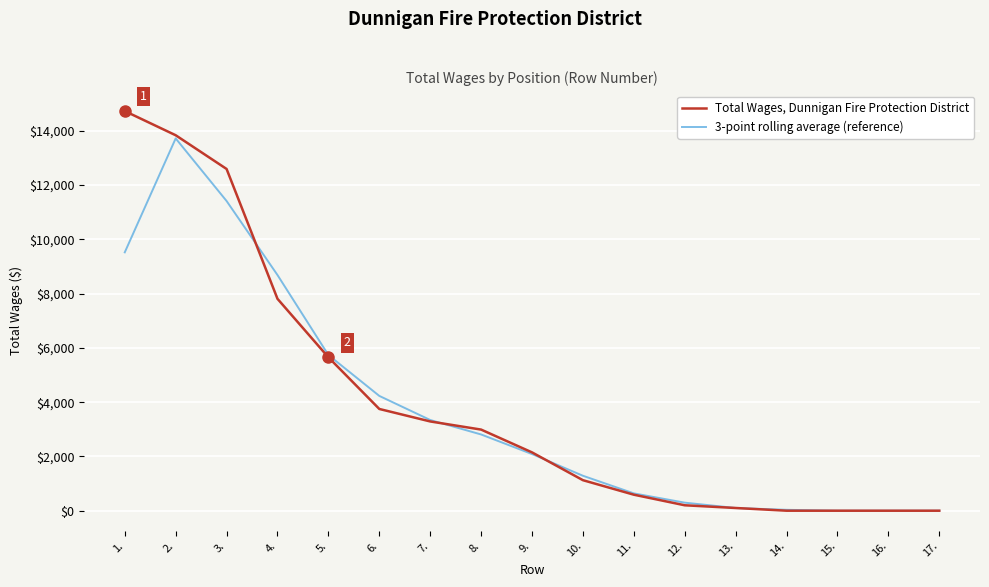

The Total Wages, Dunnigan Fire Protection District series shows 1125.0 at 10.. True or false?

True